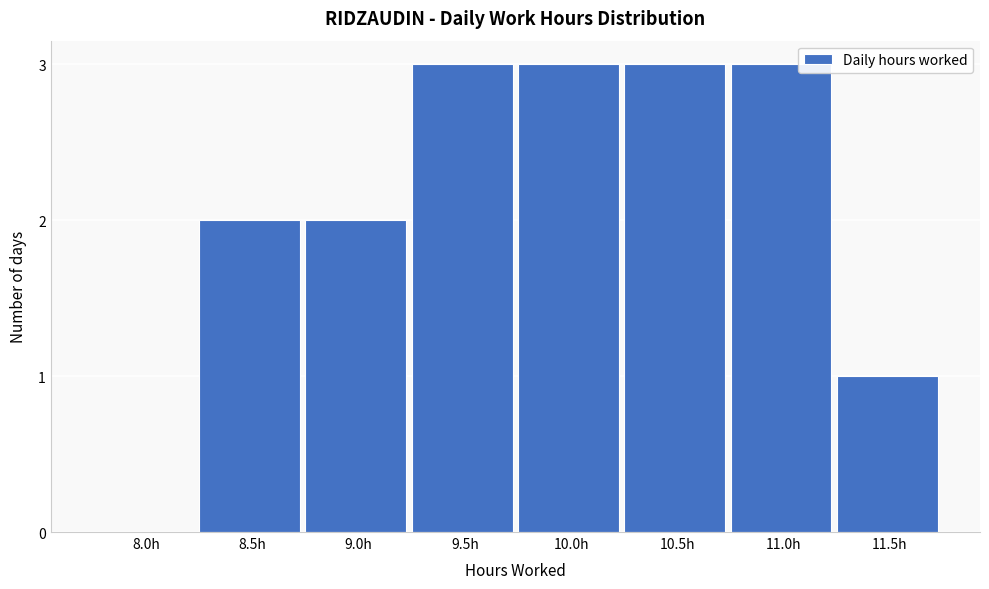

Reading right to left, list all the values displayed in this chart.

11.5h=1	11.0h=3	10.5h=3	10.0h=3	9.5h=3	9.0h=2	8.5h=2	8.0h=0